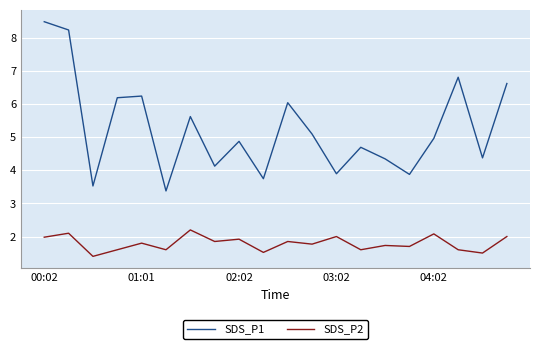

Which series has the widest spread of values?

SDS_P1